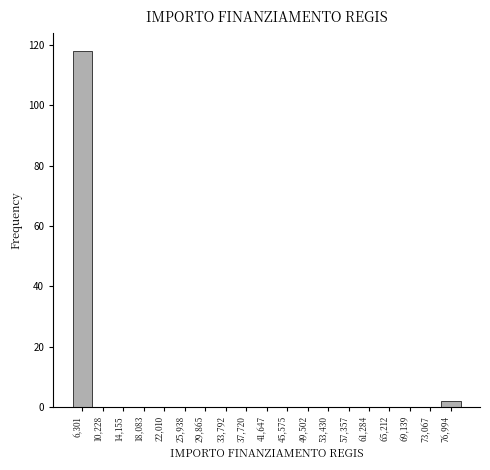

Reading left to right, transcribe all the data shown in this chart.

6,301=118	10,228=0	14,155=0	18,083=0	22,010=0	25,938=0	29,865=0	33,792=0	37,720=0	41,647=0	45,575=0	49,502=0	53,430=0	57,357=0	61,284=0	65,212=0	69,139=0	73,067=0	76,994=2